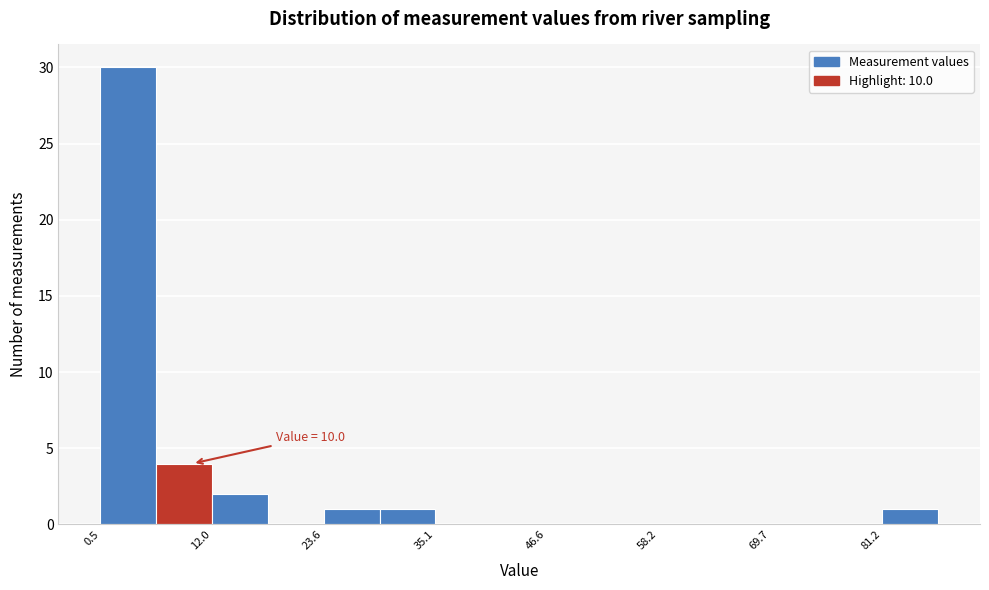

Around what value on the x-axis is the tallest bar? Give the approximate position of its centre, as read against the axis.

4